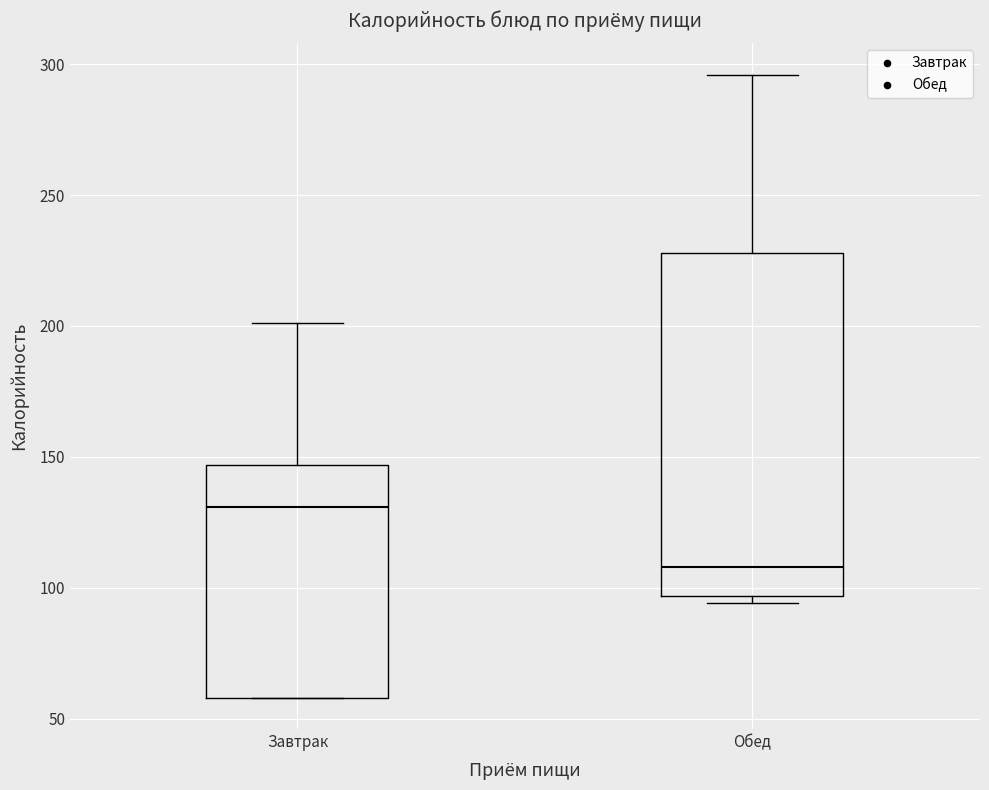

Which box's median line is the lowest?

Обед